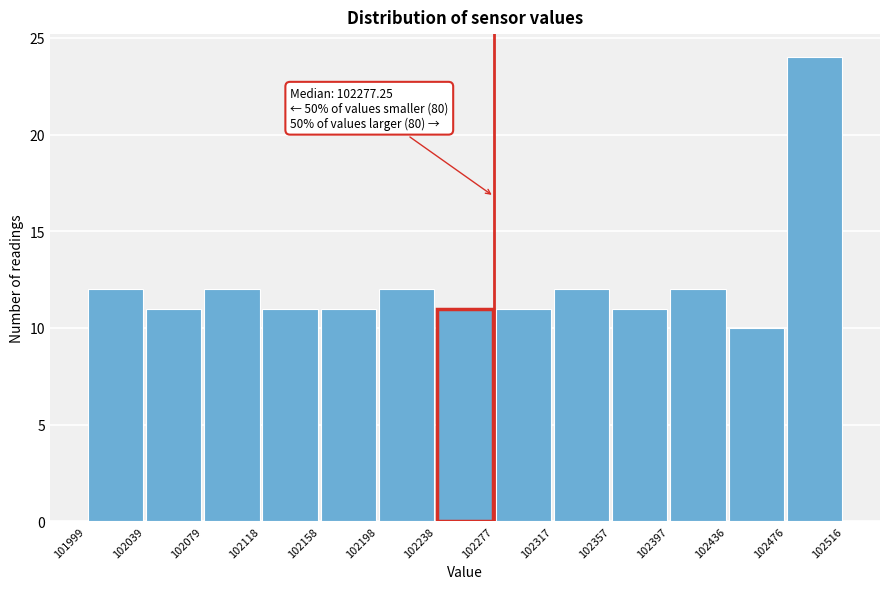

Over which range of the x-axis is the bar tallest?

102476 to 102516